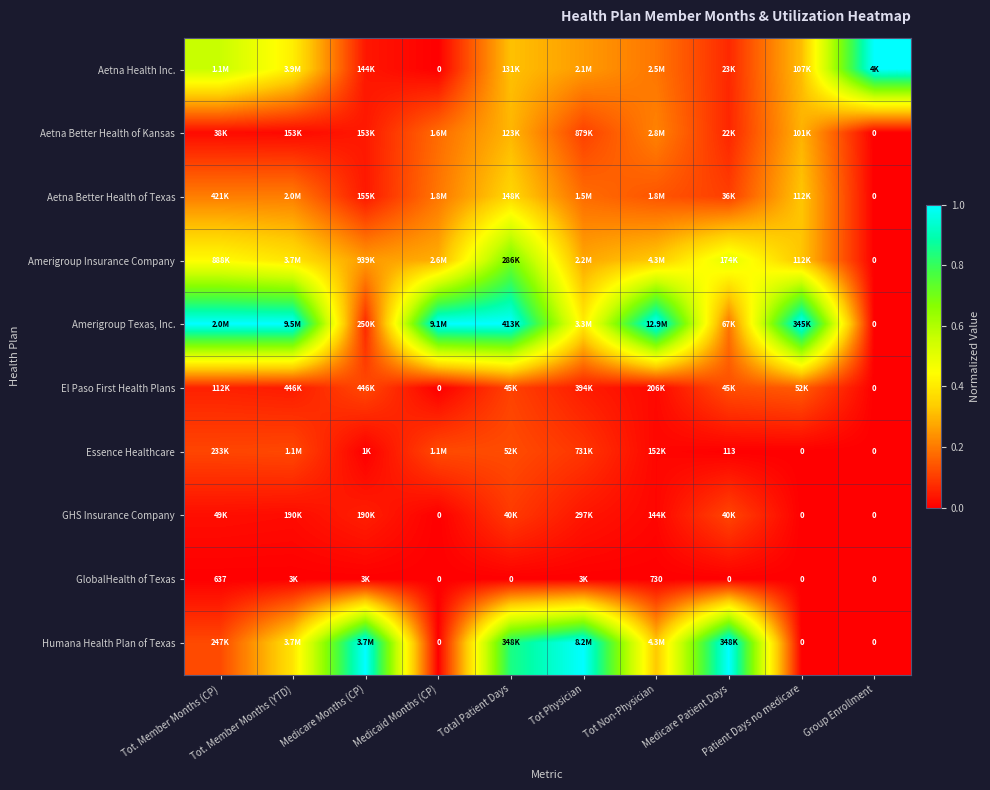

Count the GlobalHealth of Texas values in the range 0 to 1.

10